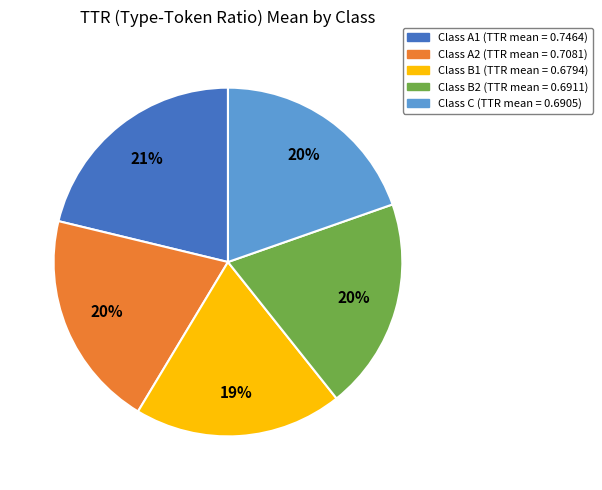

How many slices are in this pie chart?

5